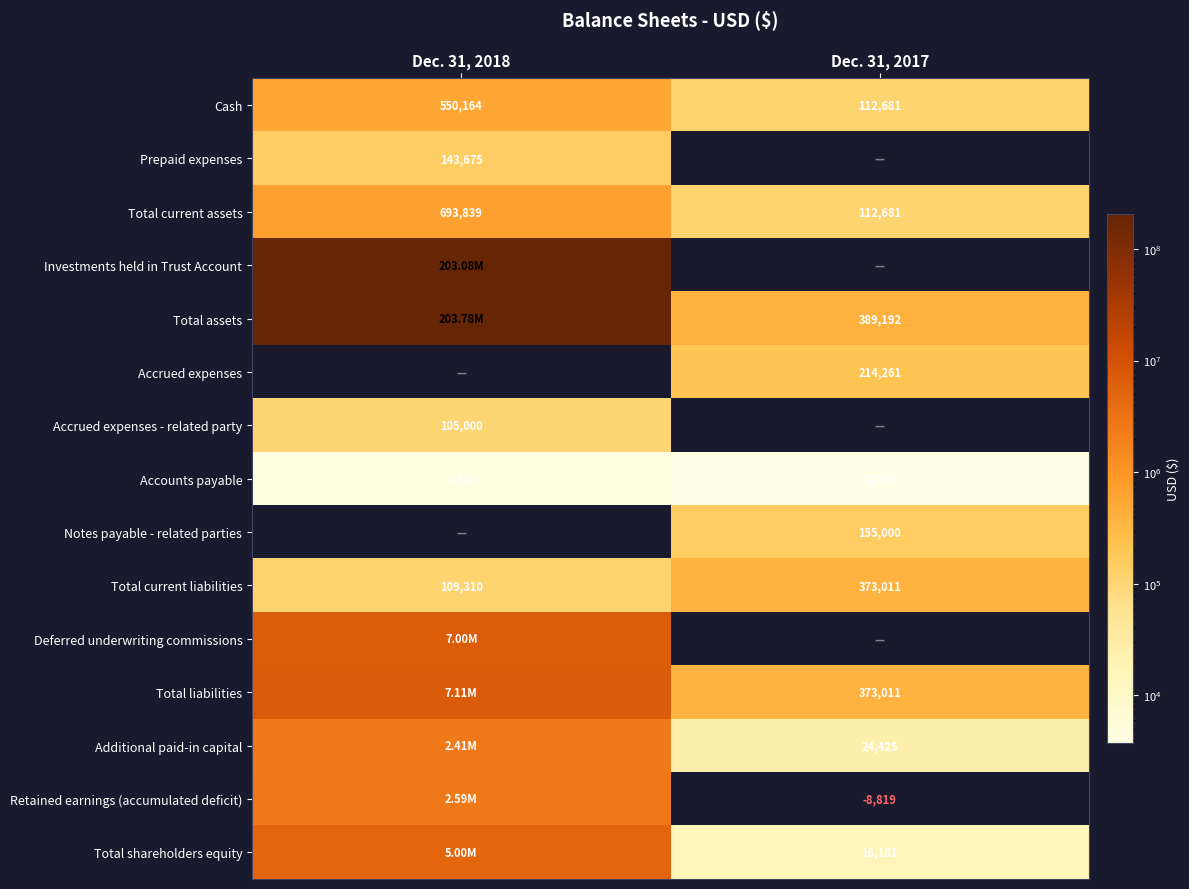

How many distinct data groups are displayed?

15